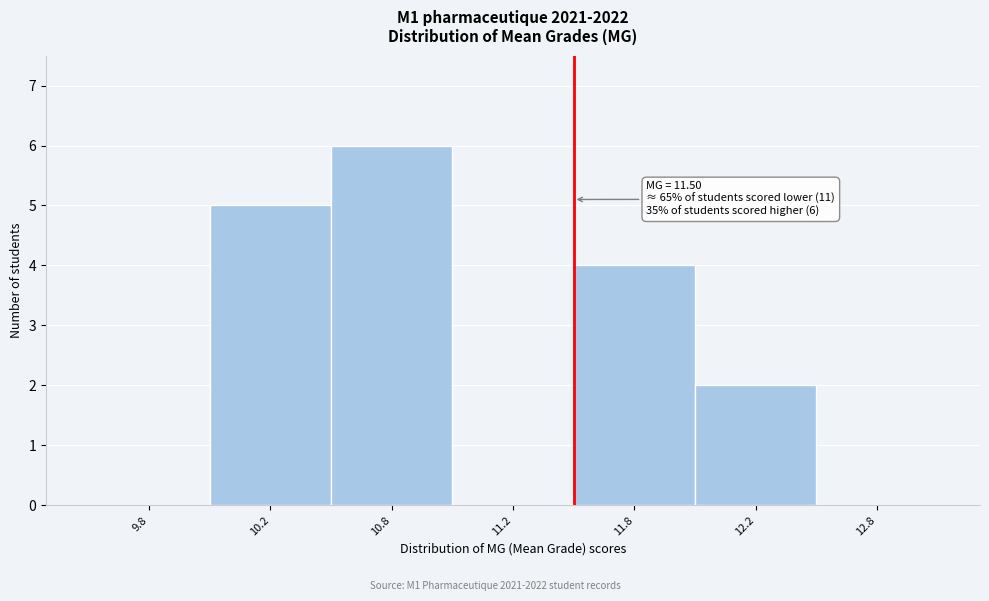

Reading right to left, transcribe all the data shown in this chart.

12.8=0	12.2=2	11.8=4	11.2=0	10.8=6	10.2=5	9.8=0